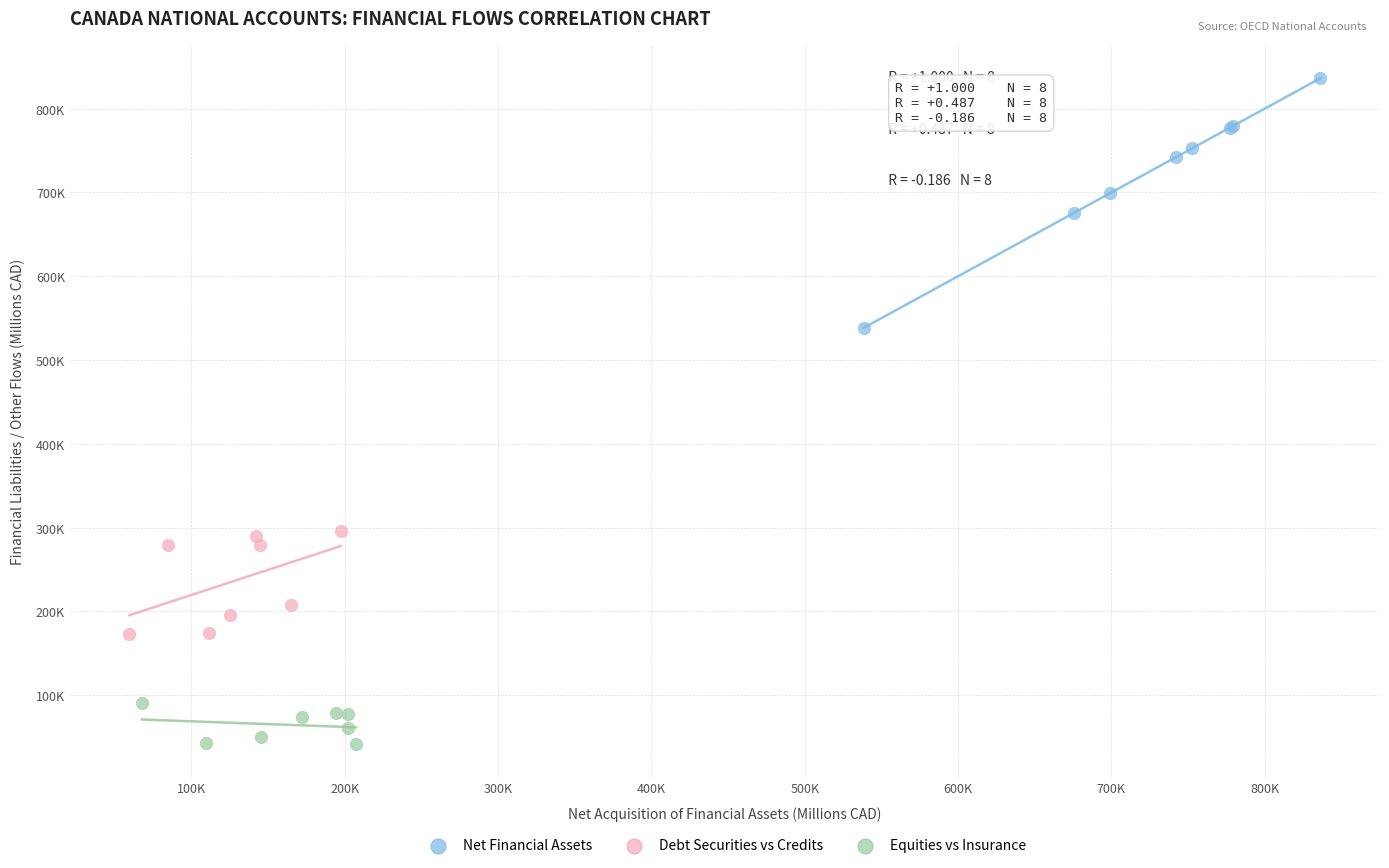

What are all the series names shown in the legend?

Net Financial Assets, Debt Securities vs Credits, Equities vs Insurance